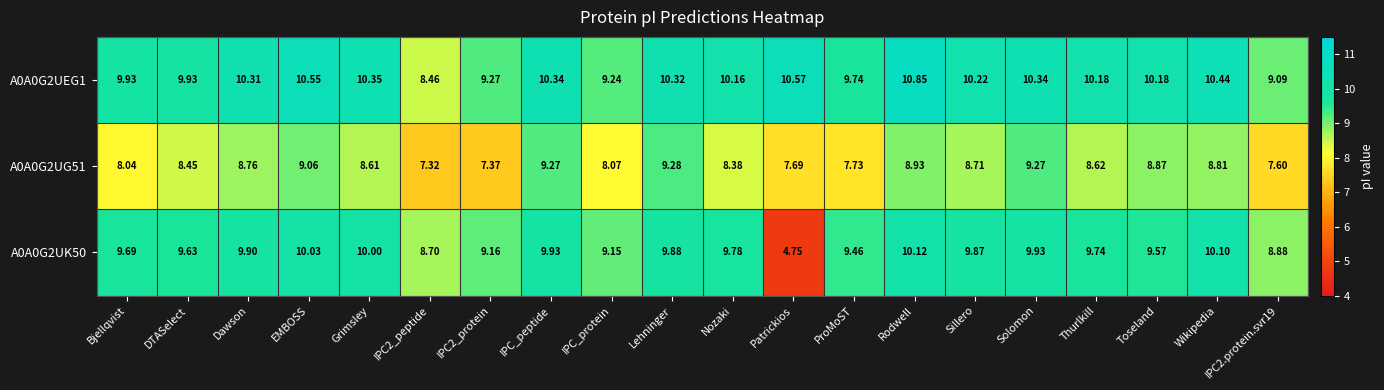

Count the number of categories in the chart.

20